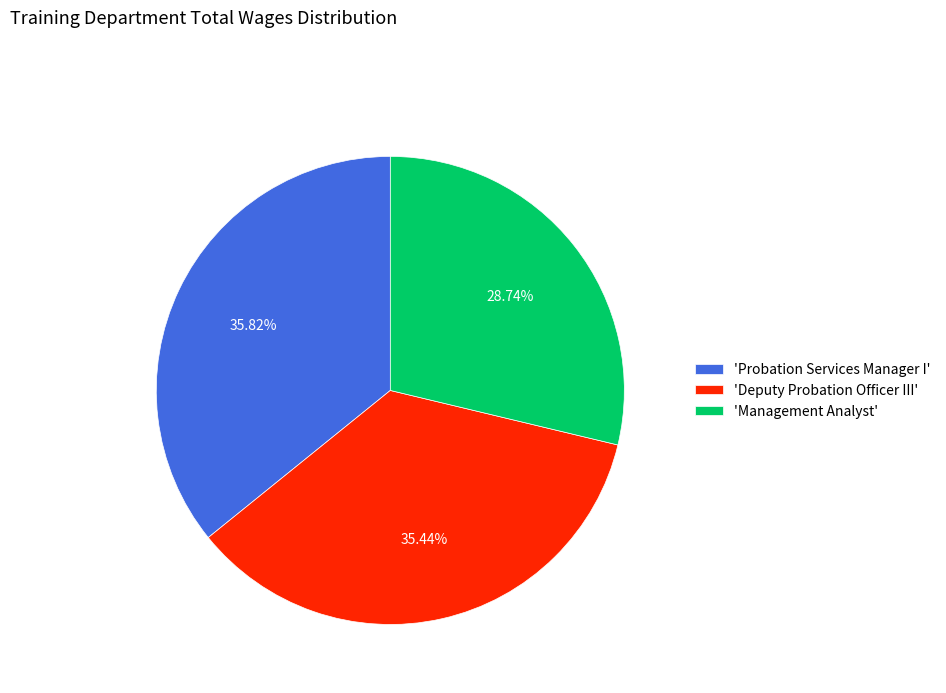

Which category has the smallest portion of the pie?

'Management Analyst'